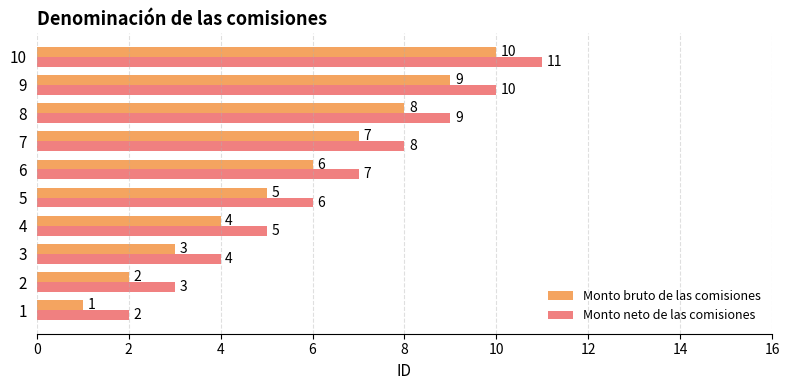

List the series in order of their overall mean, lowest first.

Monto bruto de las comisiones, Monto neto de las comisiones